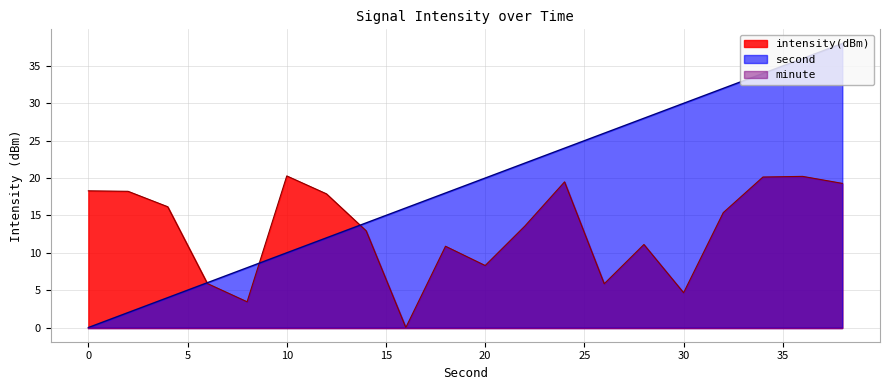

The second series shows 13.2 at 26. True or false?

False